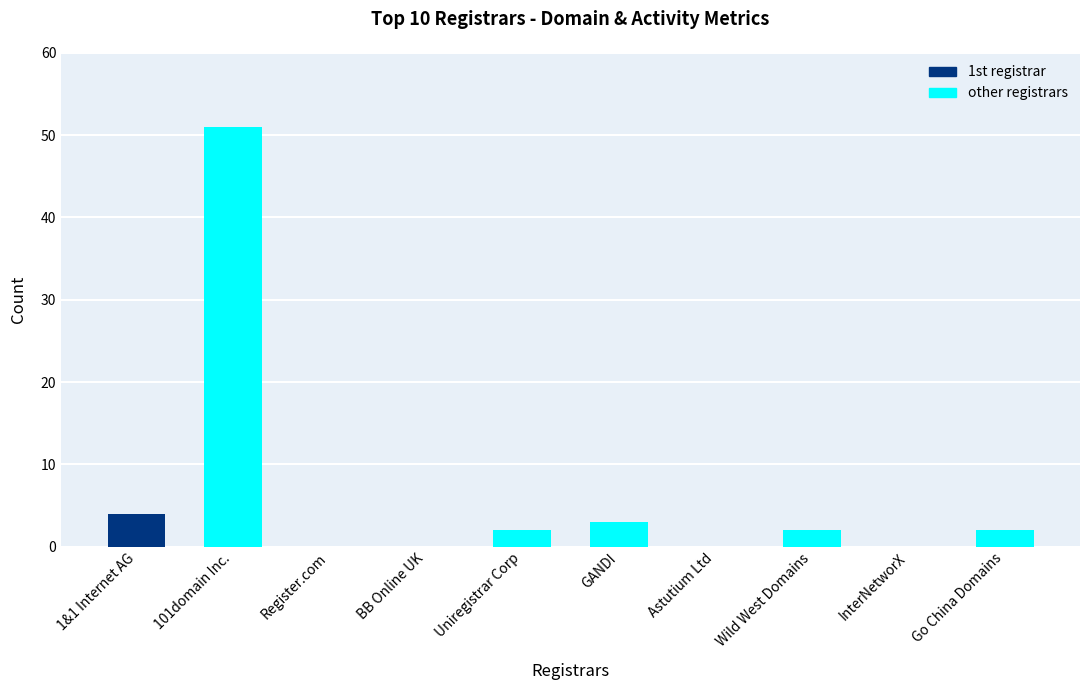

Reading left to right, list all the values displayed in this chart.

4	51	0	0	2	3	0	2	0	2